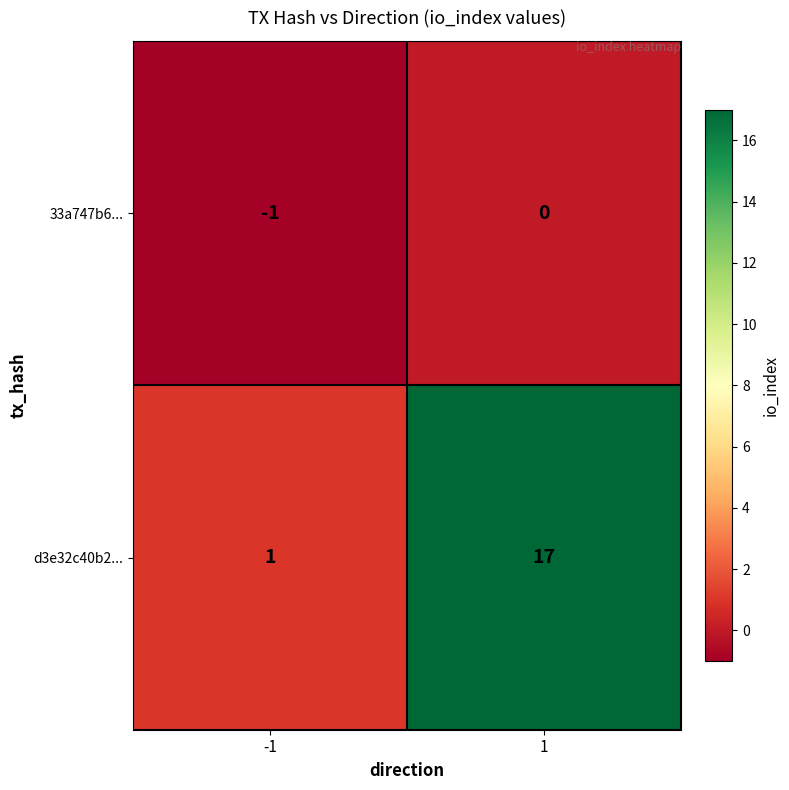

Reading left to right, extract all data points from this chart.

33a747b6...: -1=-1	1=0
d3e32c40b2...: -1=1	1=17